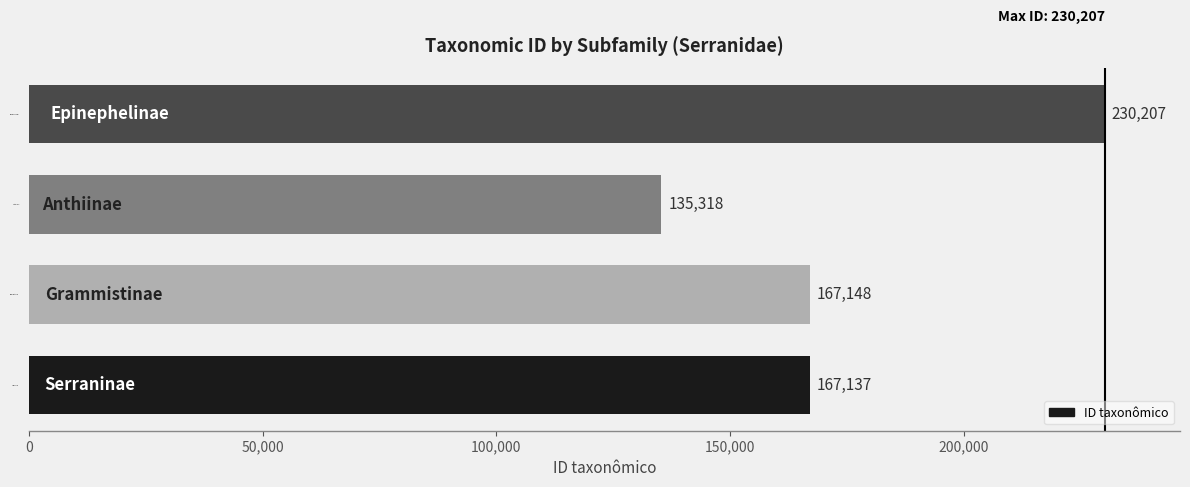

What is the smallest value displayed?

135318